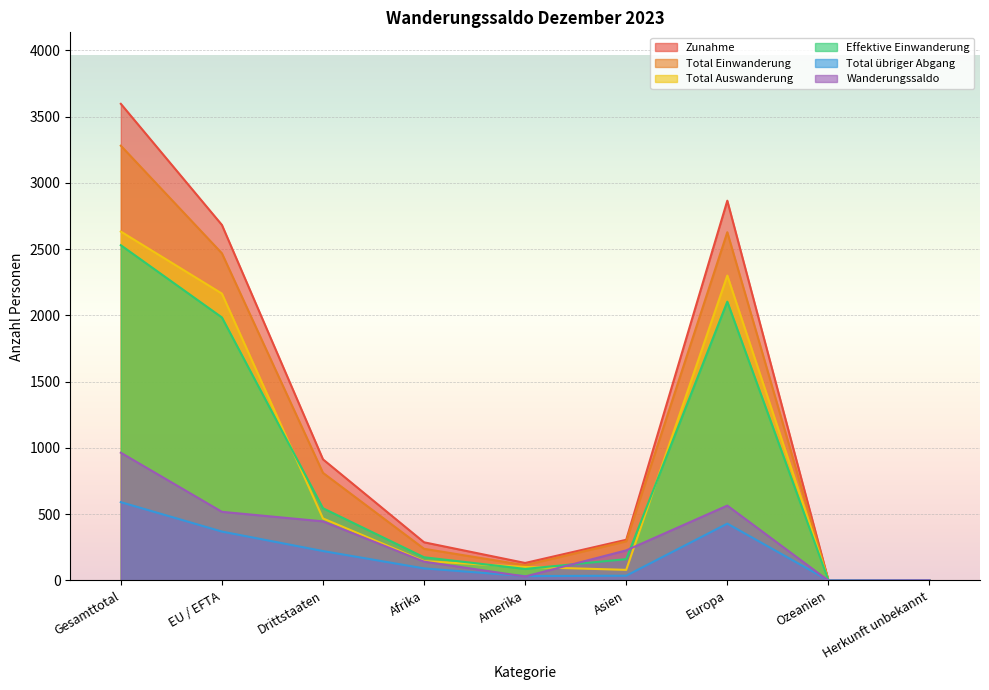

At which label is Total übriger Abgang closest to 296?

EU / EFTA